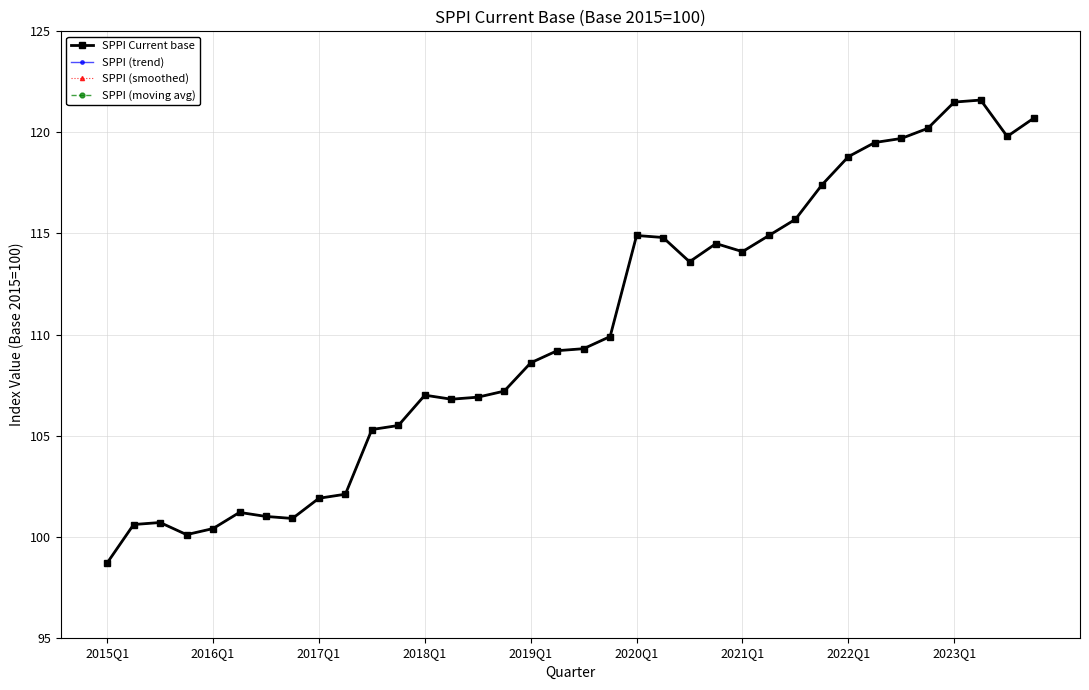

Does the chart have visible grid lines?

Yes